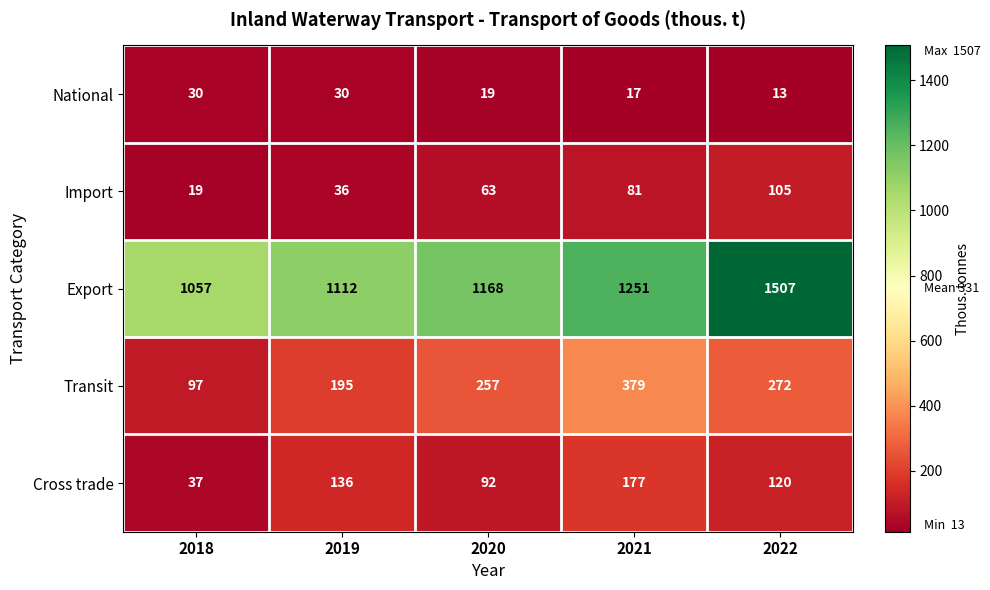

What is the approximate value of Transit at 2021, to the nearest 5?

380